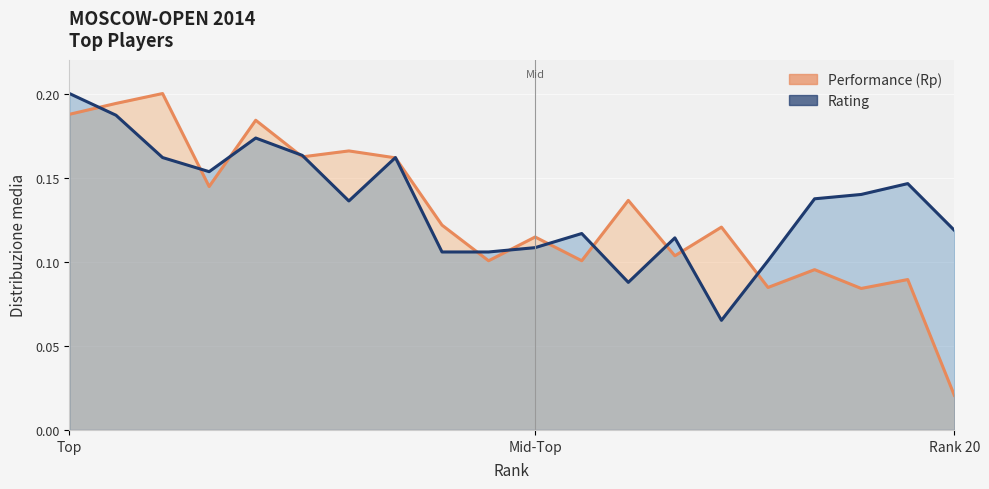

At which category does the chart reach its peak across all series?

3